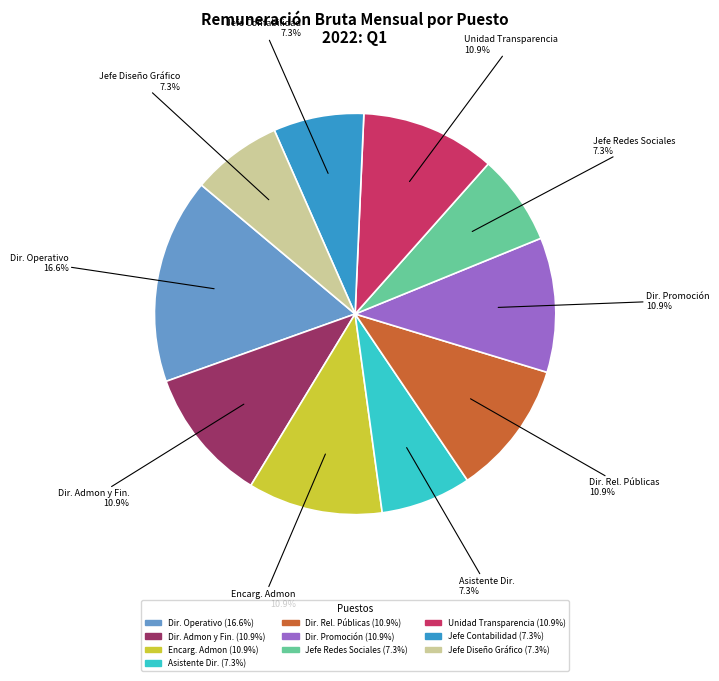

Does any single category account for the majority?

No